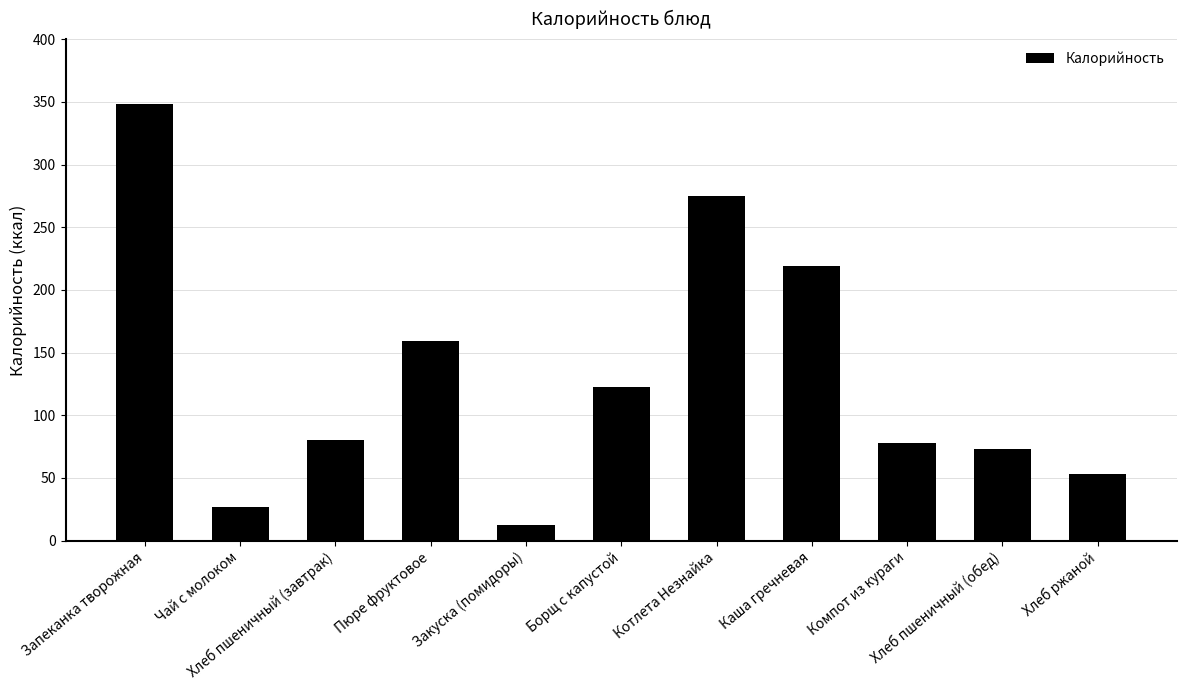

Which label corresponds to the smallest value in the chart?

Закуска (помидоры)